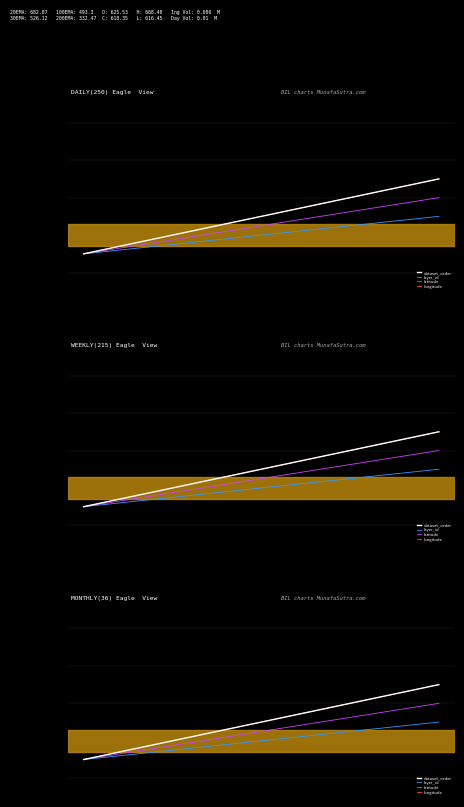

Where is dataset_order nearest to the value 0?

3